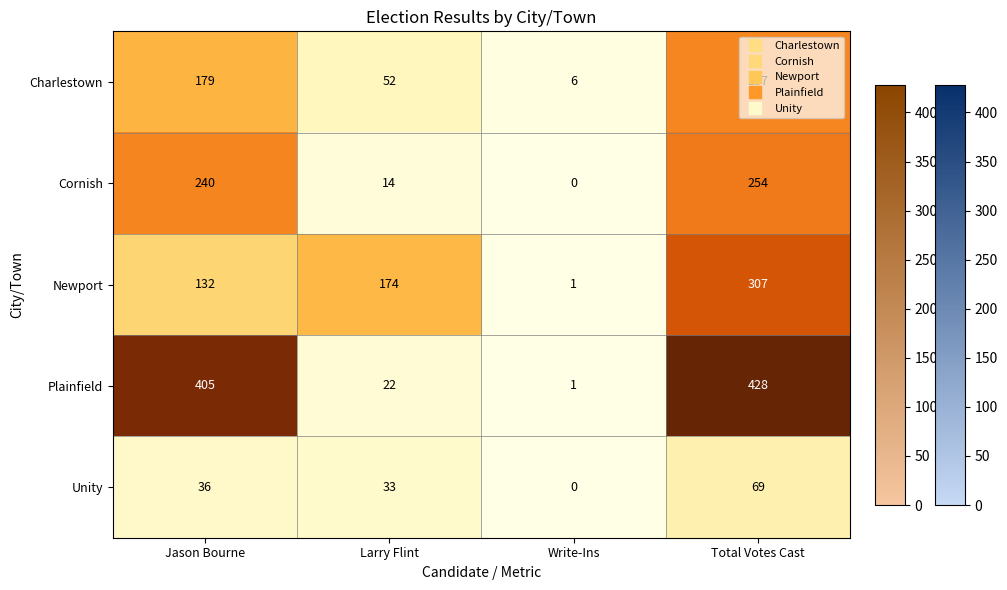

True or false: Charlestown has a value of 2 at Write-Ins.

False